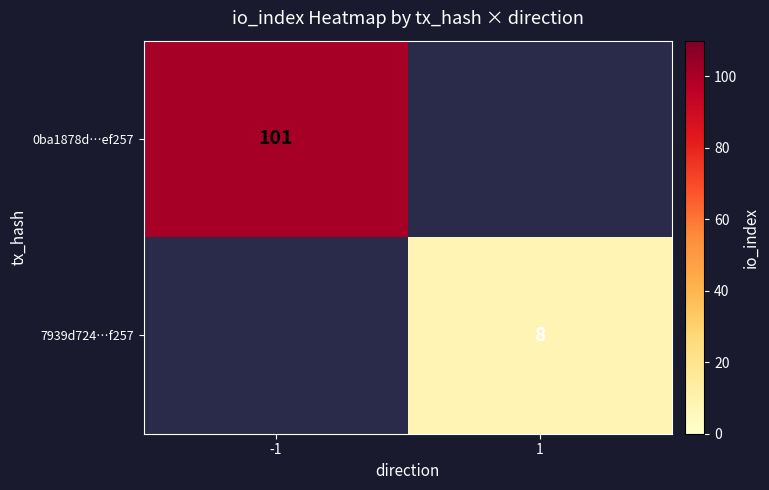

True or false: 0ba1878d…ef257 has a value of 101.0 at -1.

True